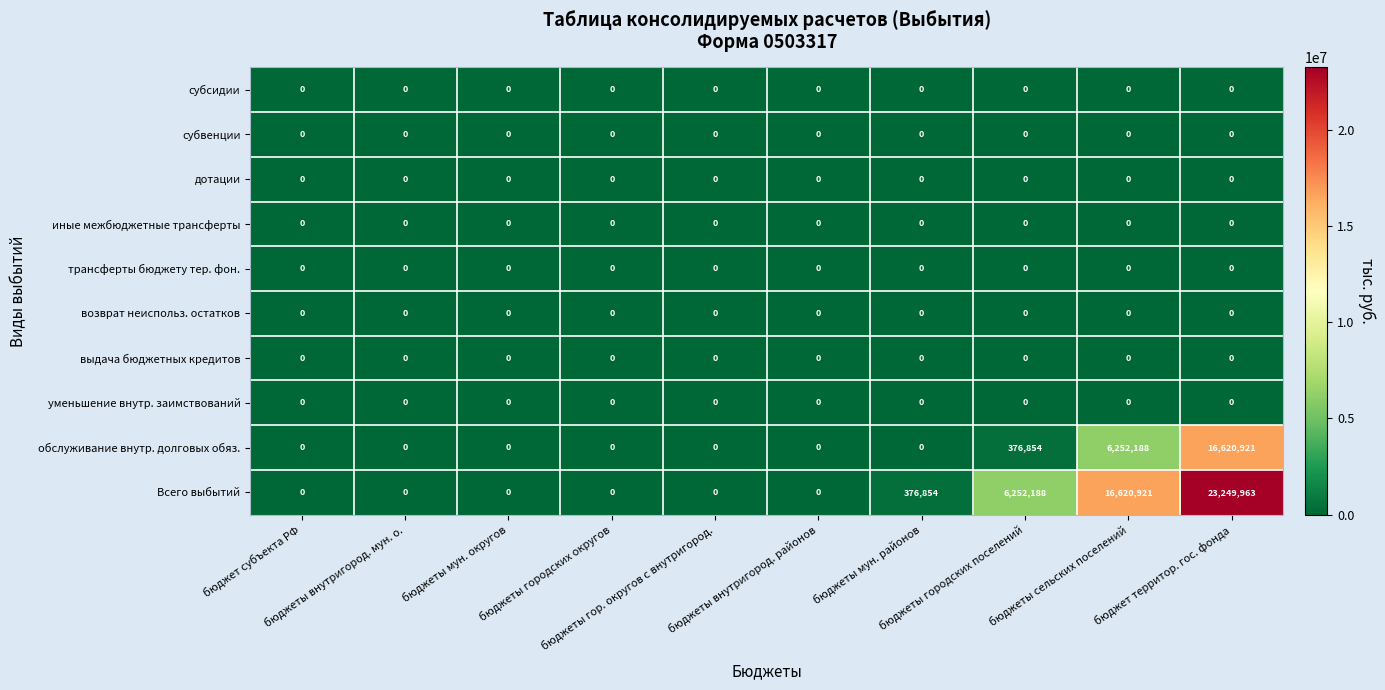

Which series has the largest range (max minus min)?

Всего выбытий